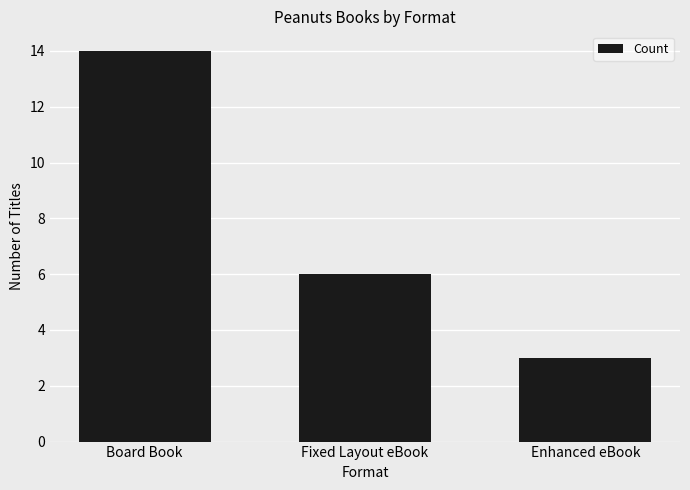

Where does the data first go above 6?

Board Book